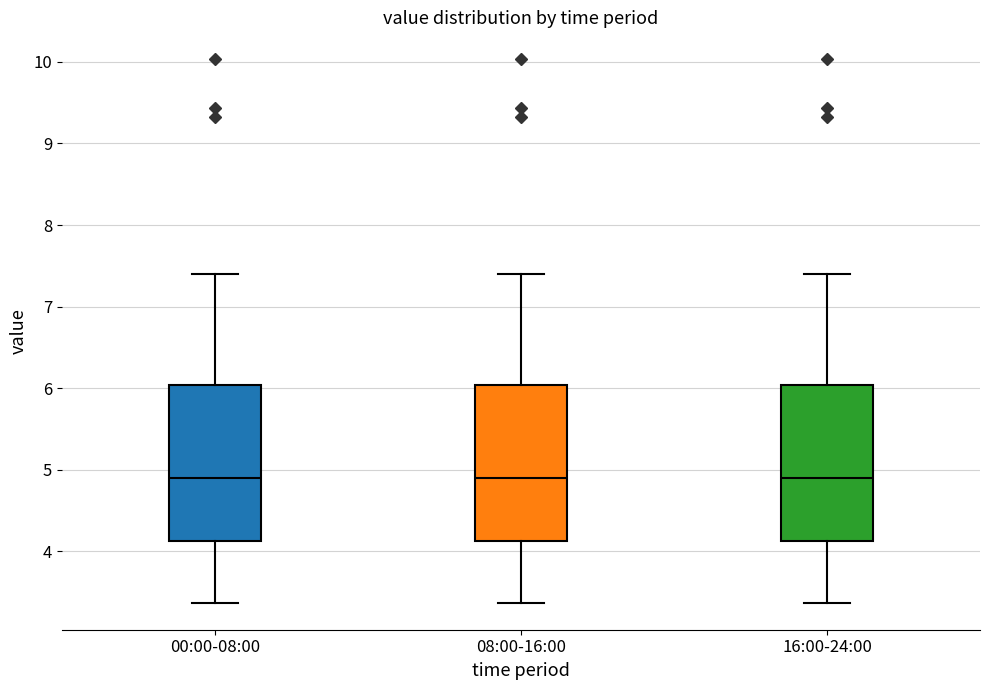

Where does the upper whisker of the box for 08:00-16:00 end on the y-axis? The values are not printed on the chart, so give them approximately, as read against the axis.

7.4